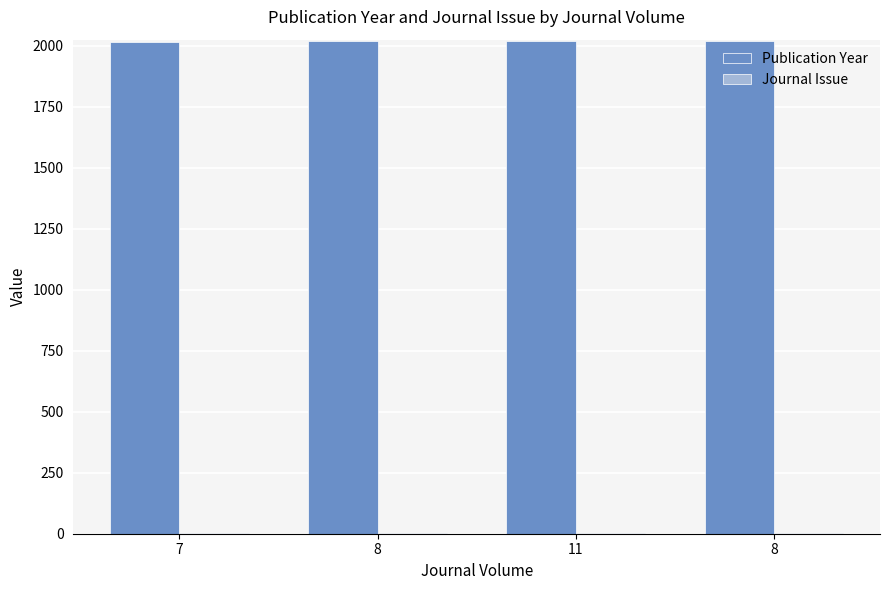

What is the difference between the highest and lowest values at 7?

2016